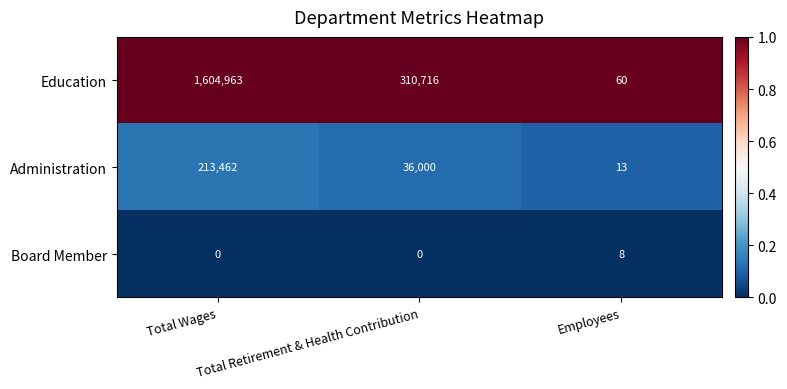

What is the average value of the Board Member series?

3